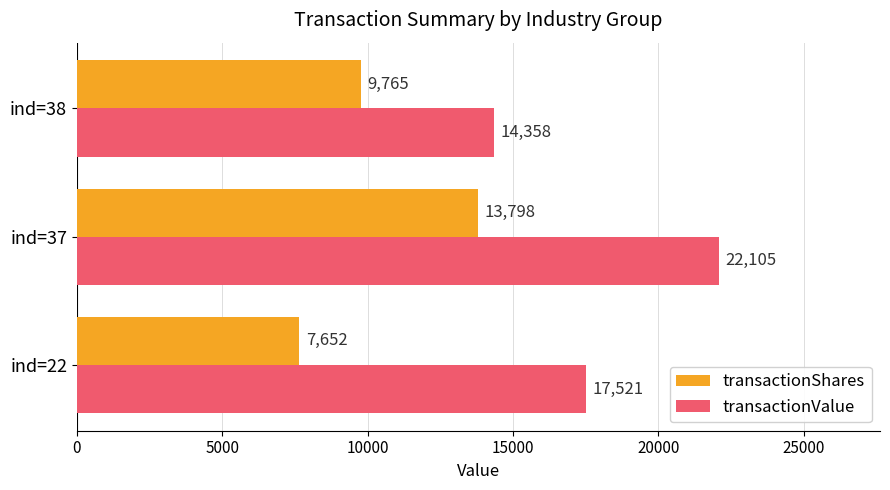

What are all the series names shown in the legend?

transactionShares, transactionValue